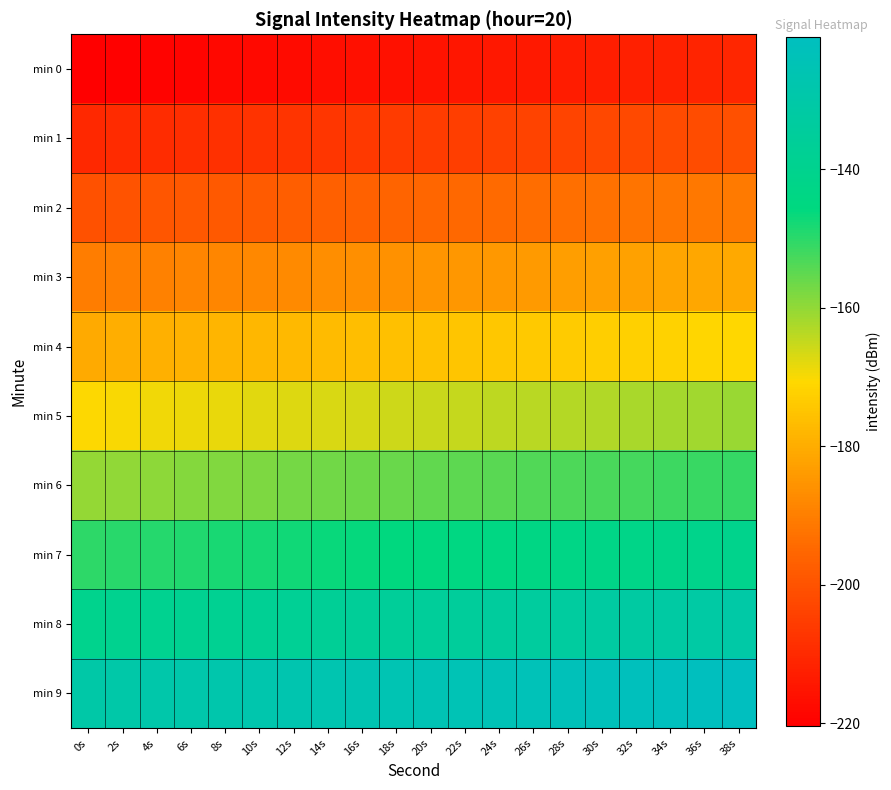

At which category is the sum across all series the highest?

38s